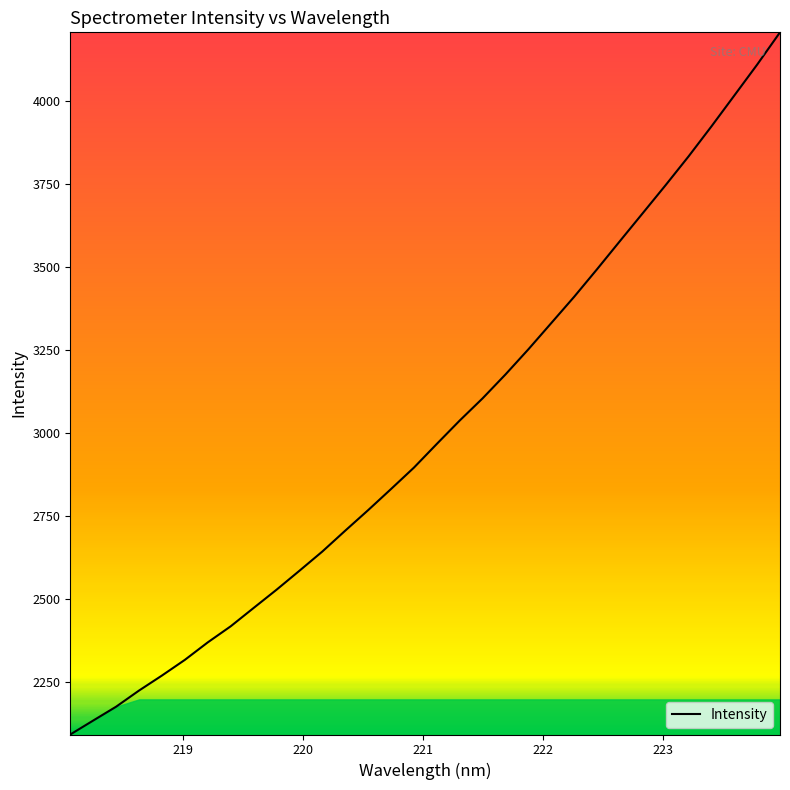

What is the greatest value displayed?

4206.2